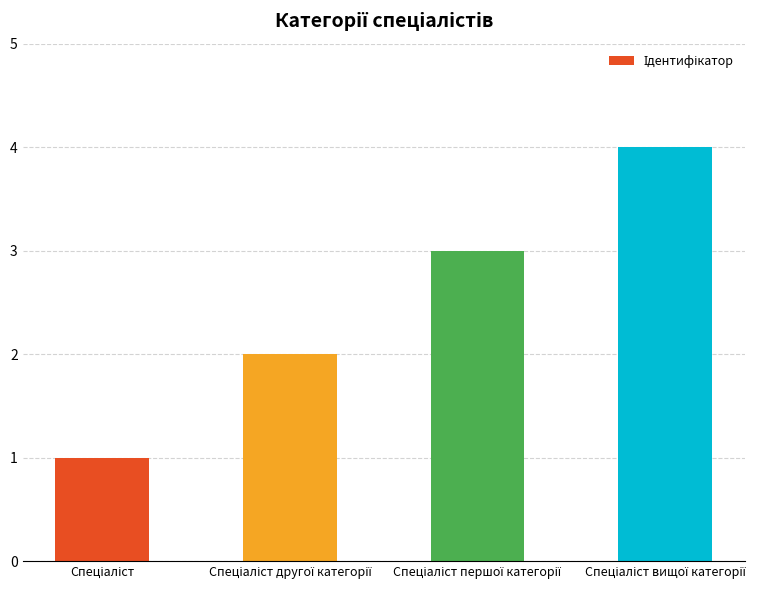

What is the sum of all values?

10